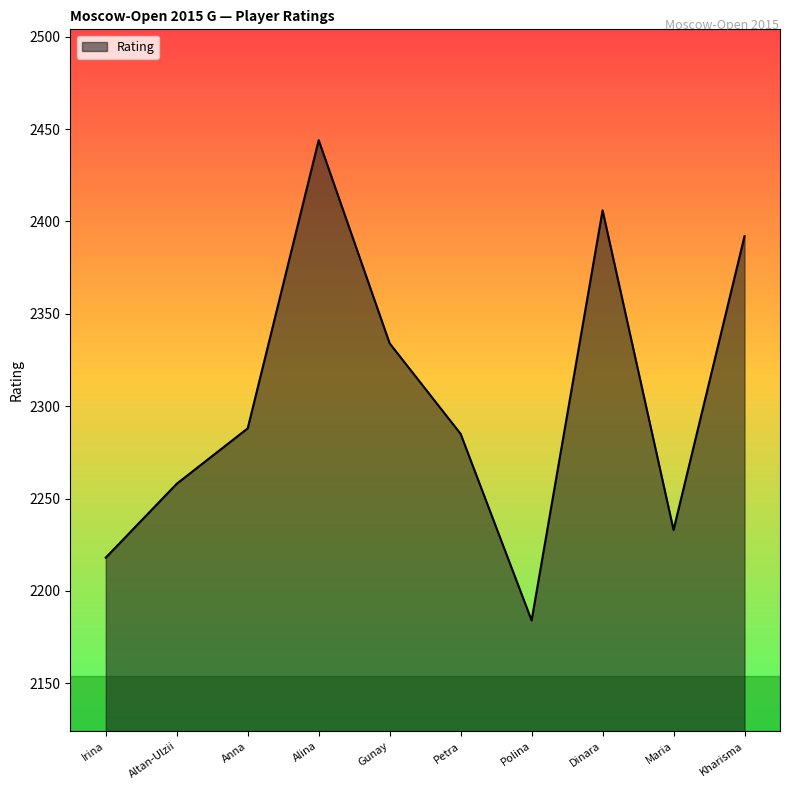

What position from the left is Dinara?

8